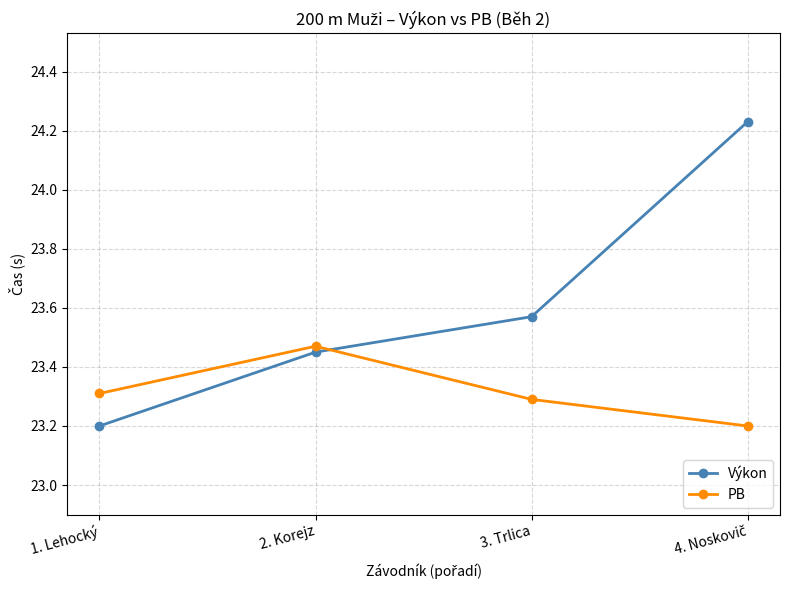

What is the label of the 3rd point from the left?

3. Trlica